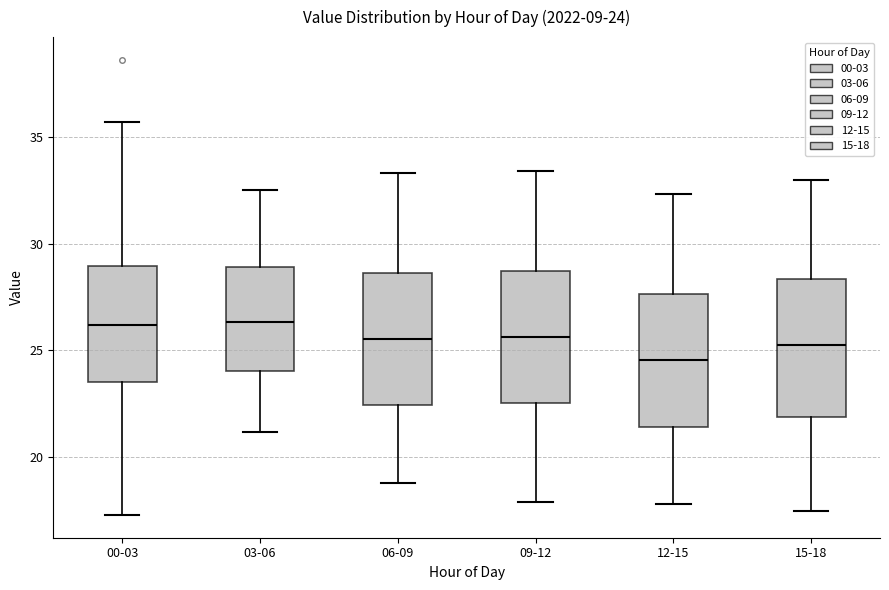

Which box has the lowest median line?

12-15